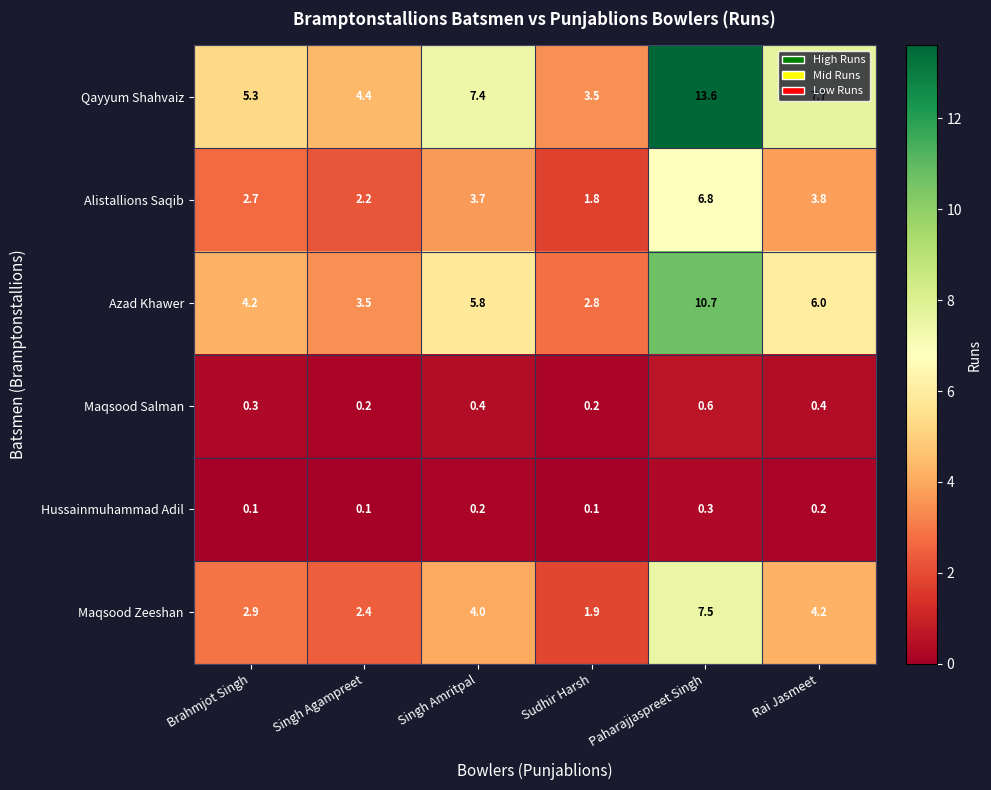

Rank the series by their maximum value, from highest to lowest.

Qayyum Shahvaiz, Azad Khawer, Maqsood Zeeshan, Alistallions Saqib, Maqsood Salman, Hussainmuhammad Adil